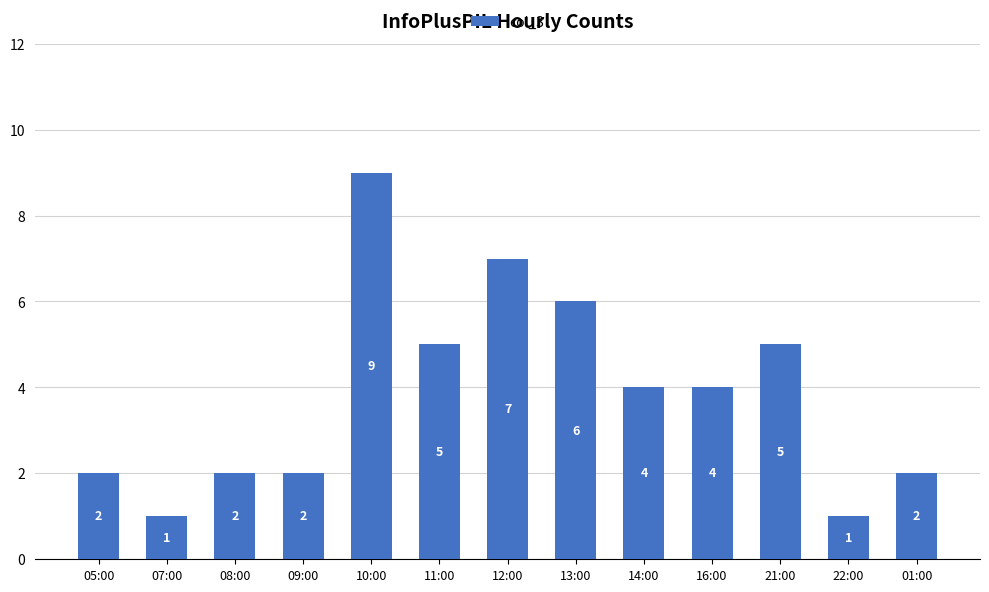

What is the greatest value displayed?

9